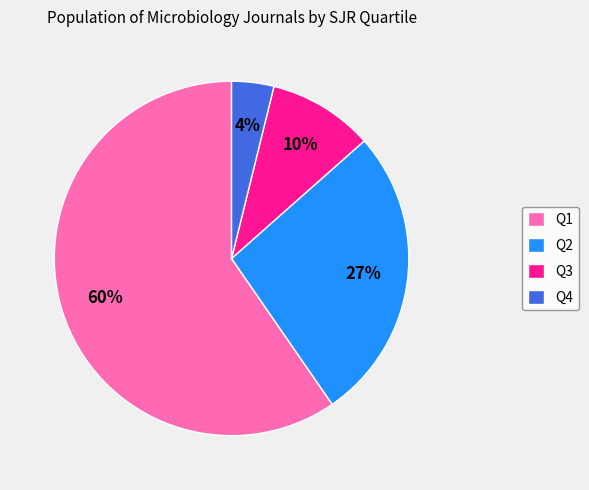

Which slice is the smallest?

Q4